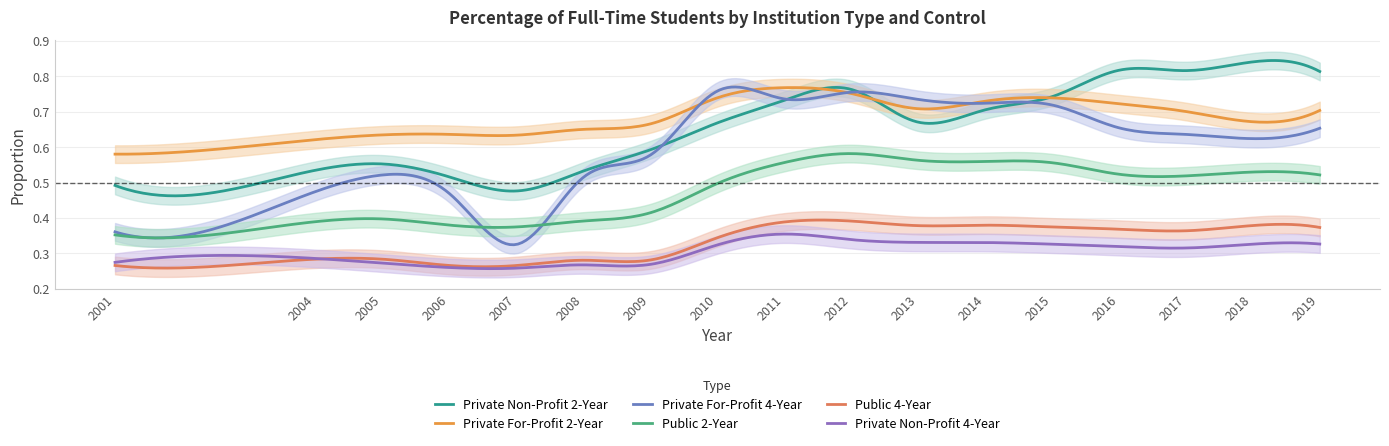

Which series has the widest spread of values?

Private For-Profit 4-Year